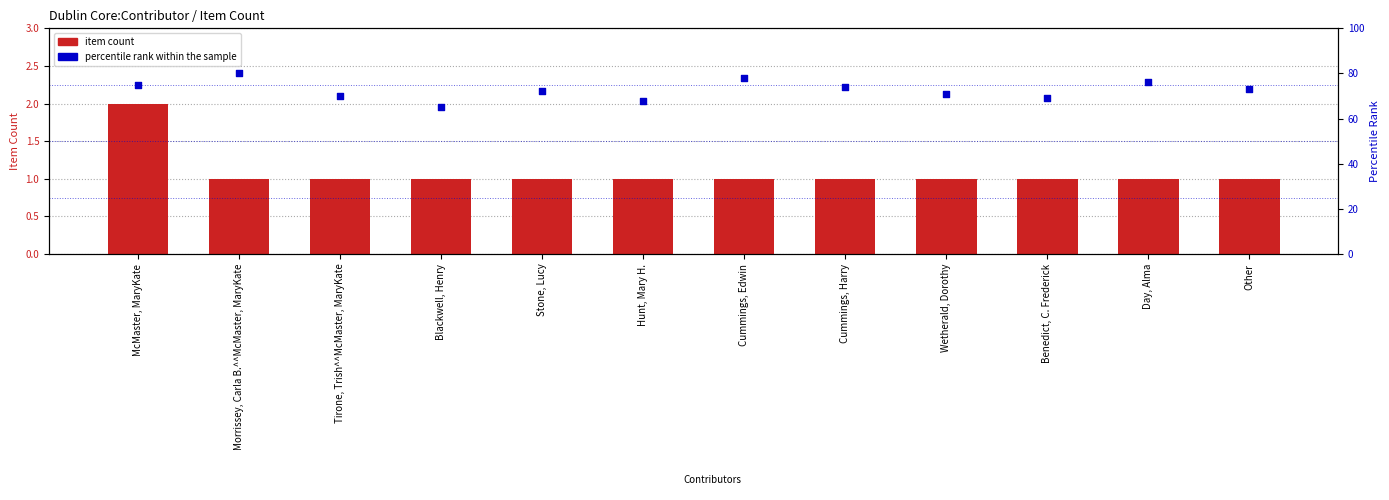

Which series contains the lowest Y value?

item count